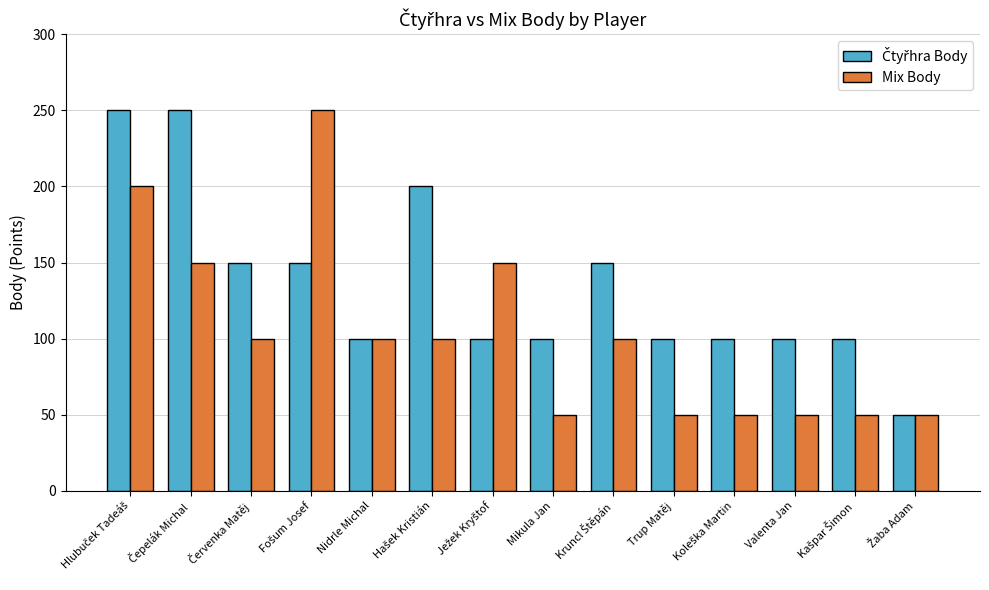

What is the difference between the maximum and minimum values in the Mix Body series?

200